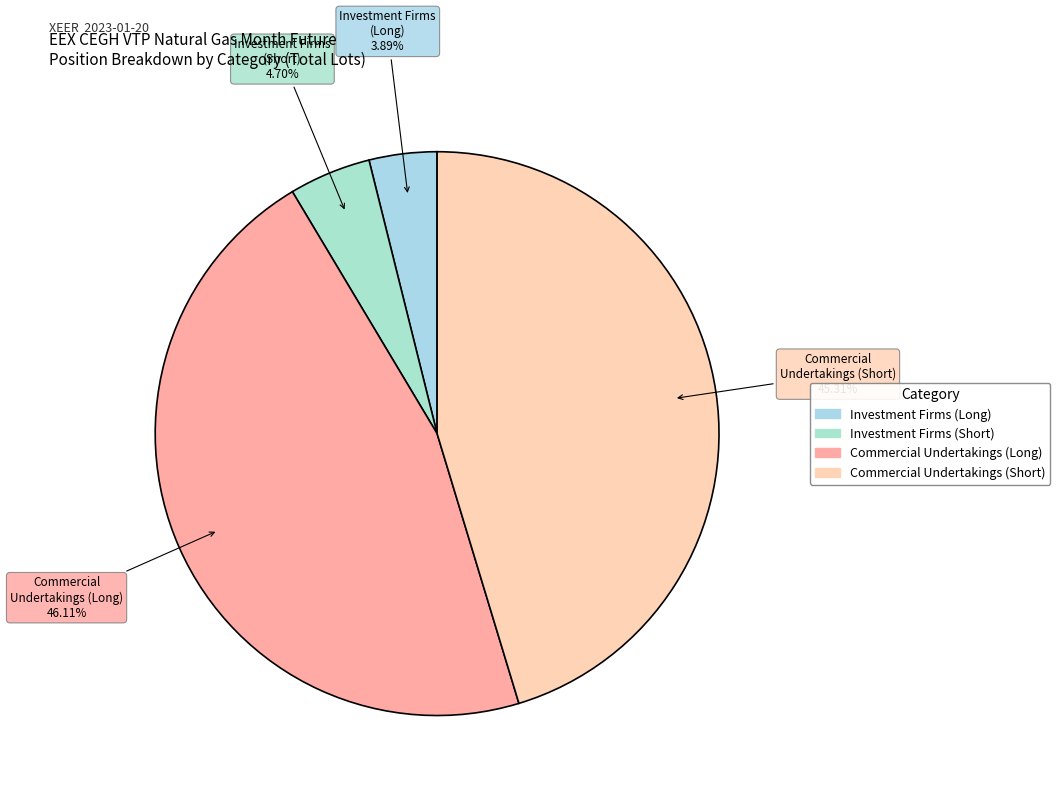

Is there any slice that represents more than half of the pie?

No